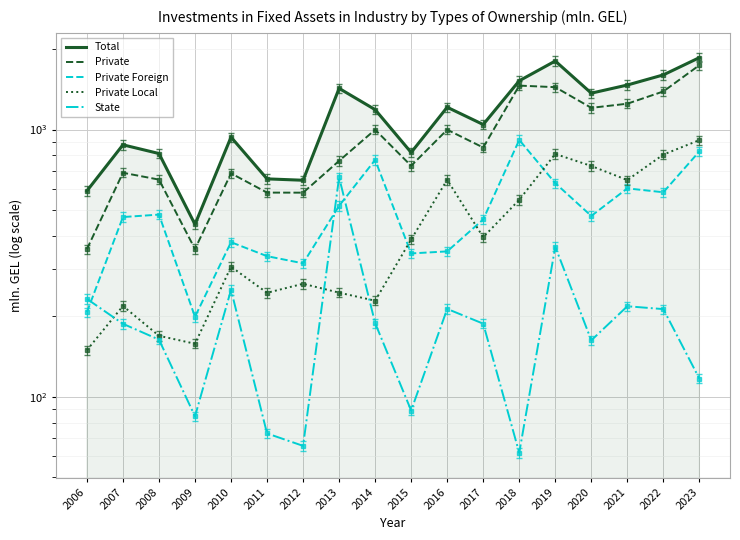

What is the difference between the highest and lowest values at 2012?

580.4